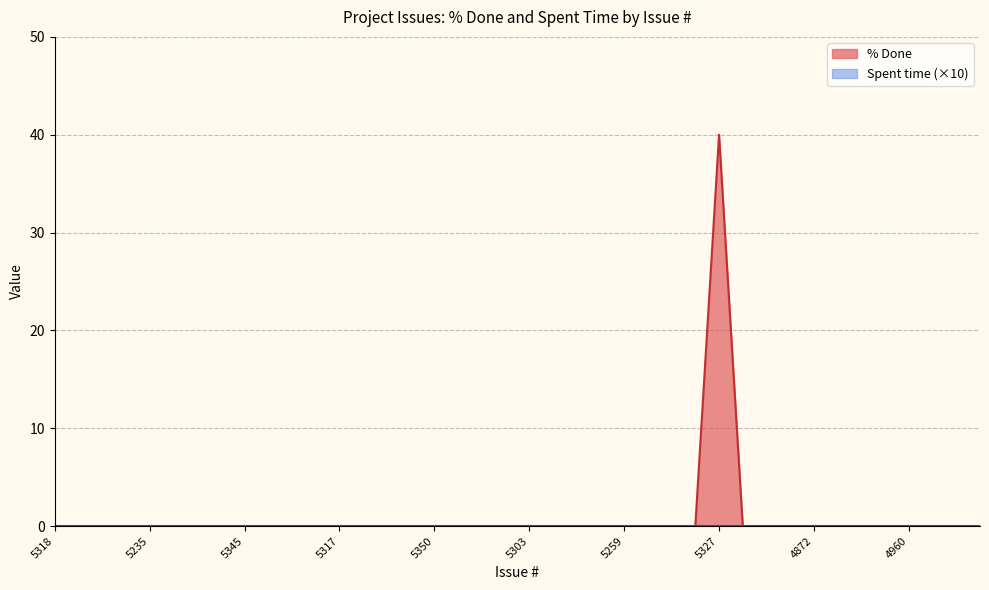

What is the greatest value displayed?

40